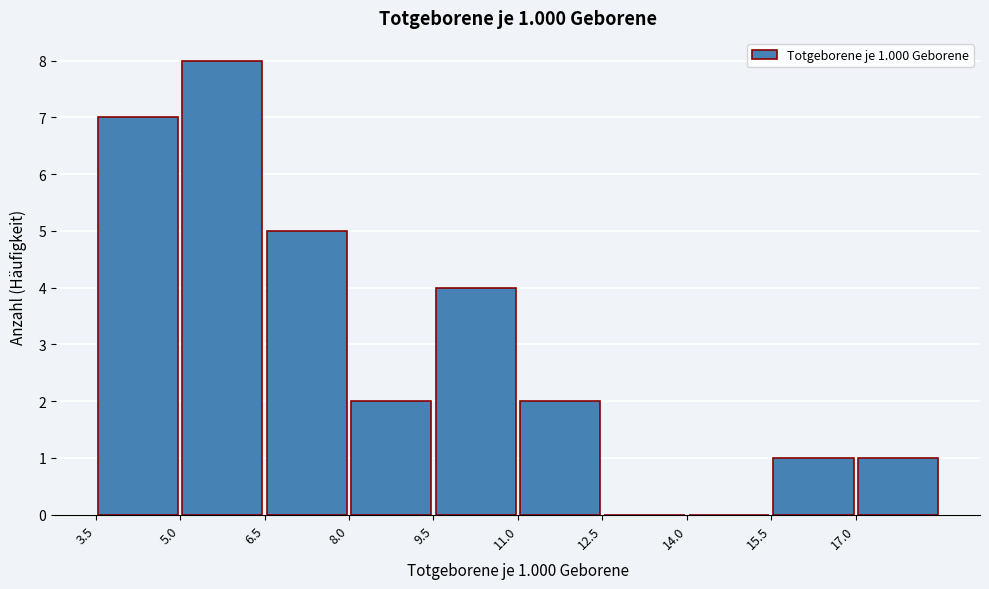

Over which range of the x-axis is the bar tallest?

5.0 to 6.5